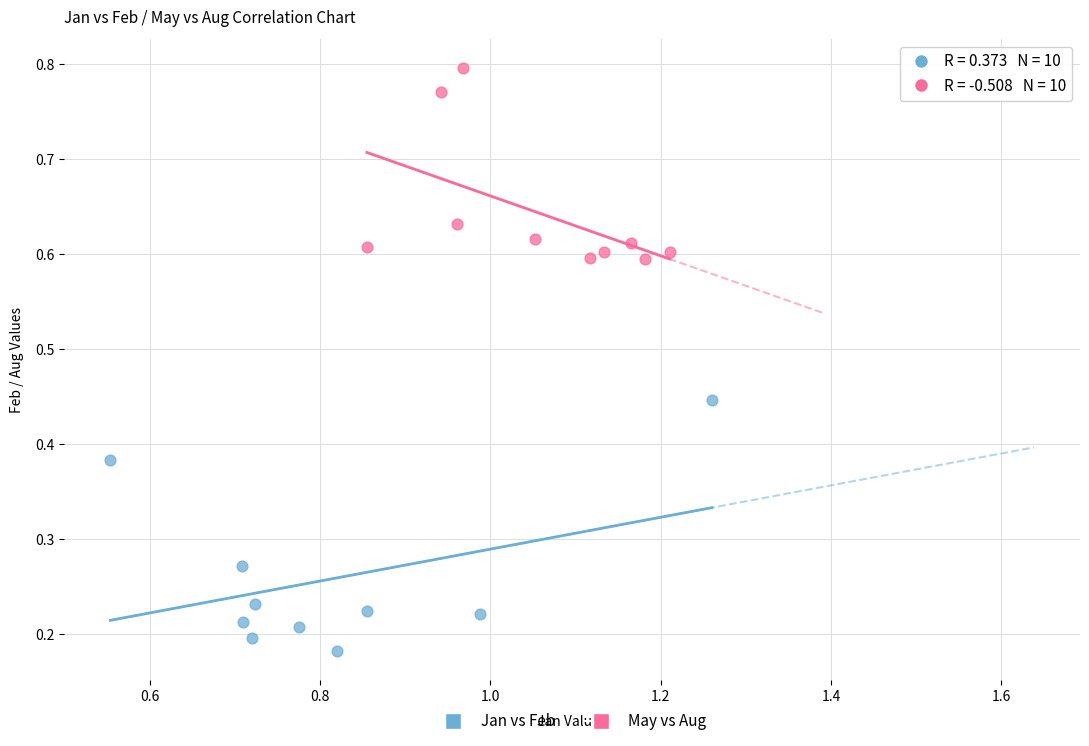

Which series reaches the minimum Y coordinate?

Jan vs Feb